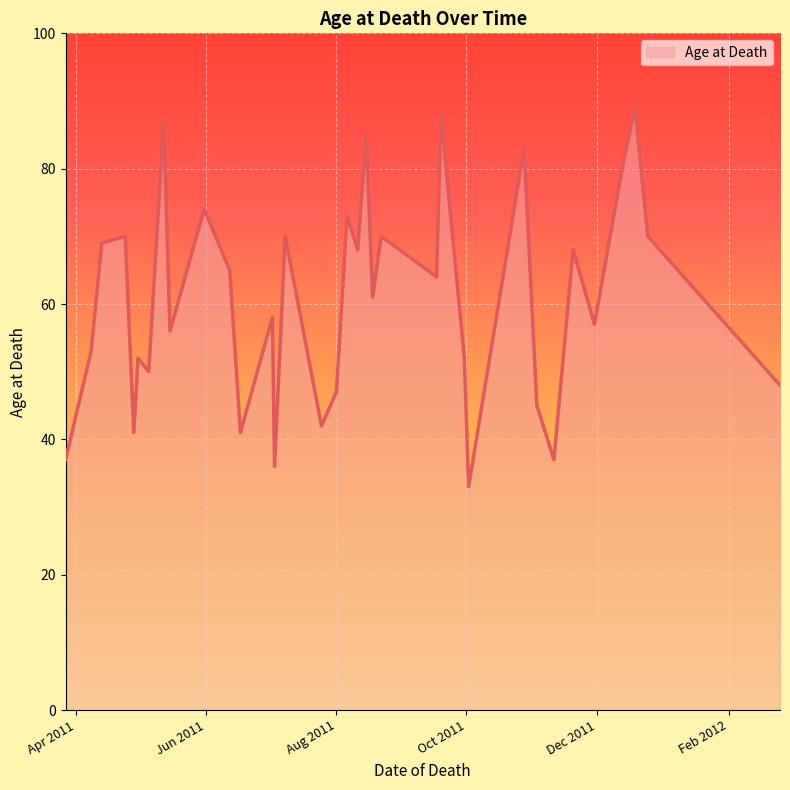

What is the maximum value shown in the chart?

89